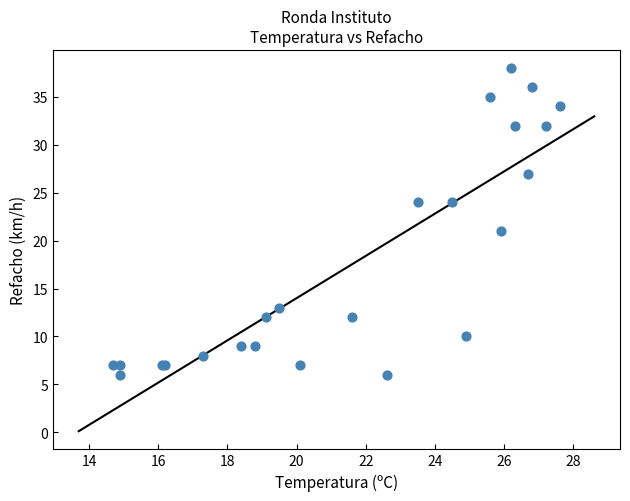

What Y value in the scatter plot is closest to 22?

21